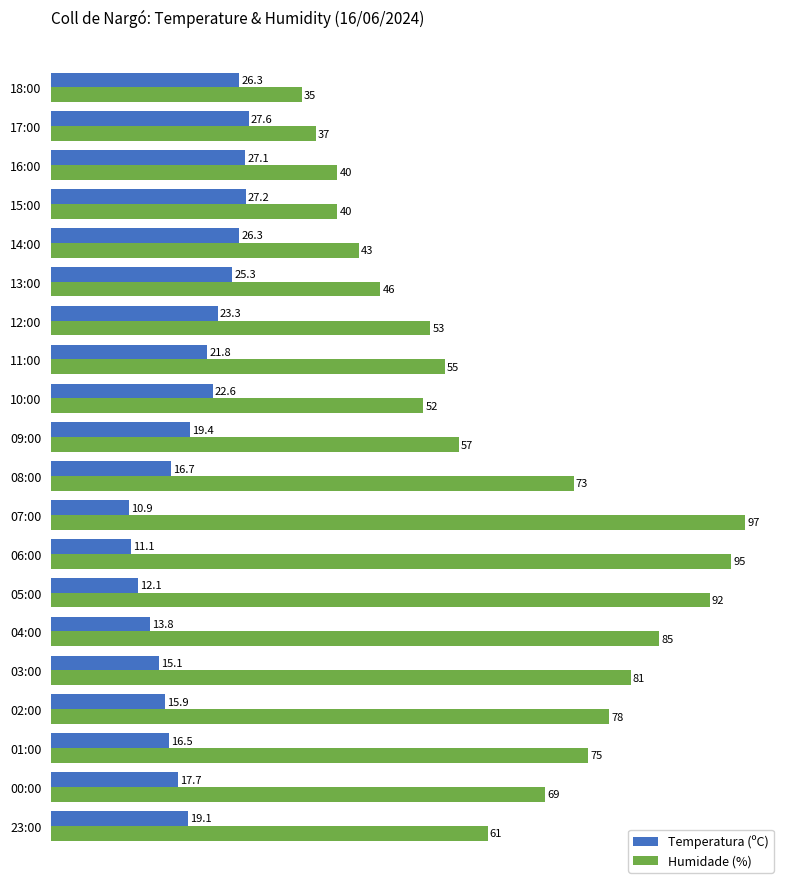

How many data points in Humidade (%) are less than 61?

10